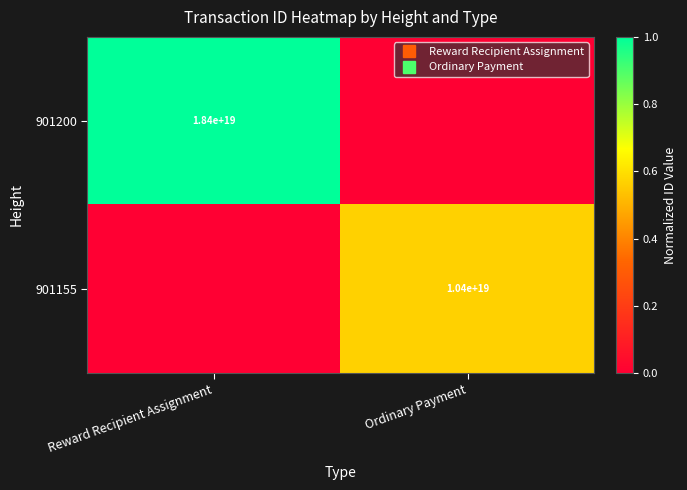

List the series in order of their overall mean, highest first.

901200, 901155